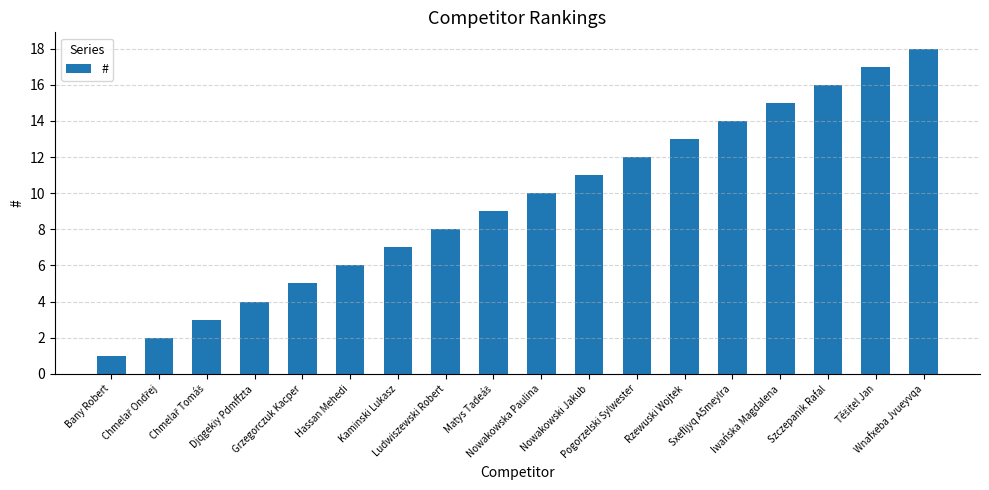

The chart shows a value of 12 at Pogorzelski Sylwester. True or false?

True